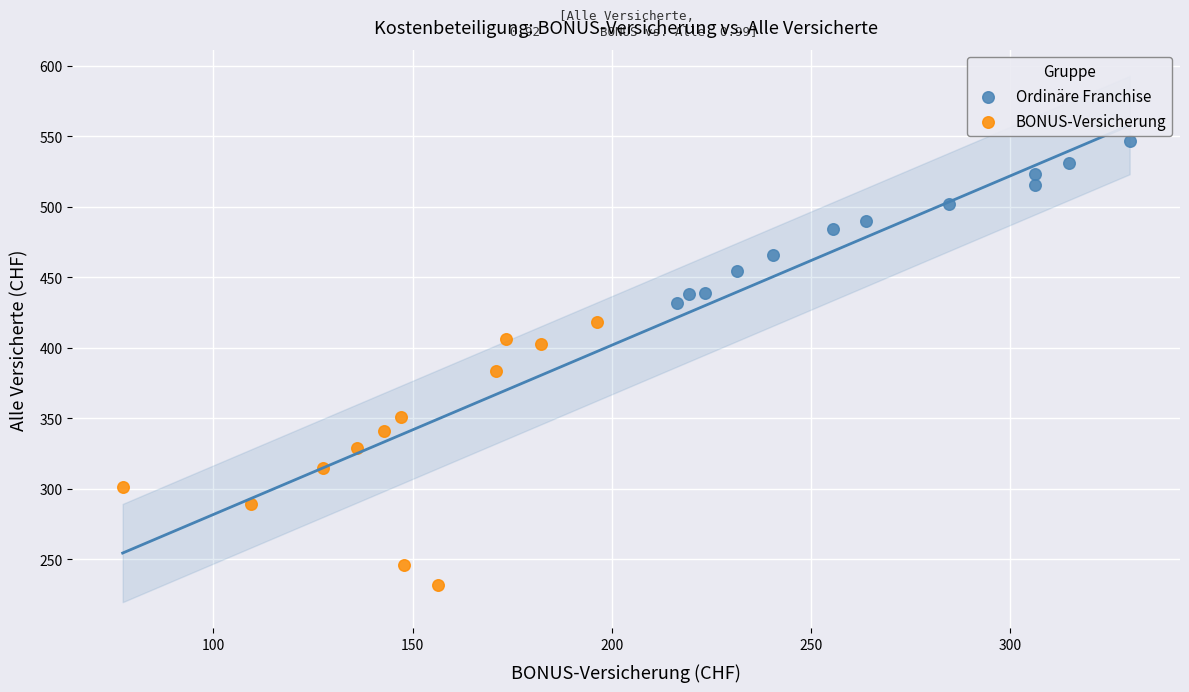

Which series contains the highest Y value?

Ordinäre Franchise